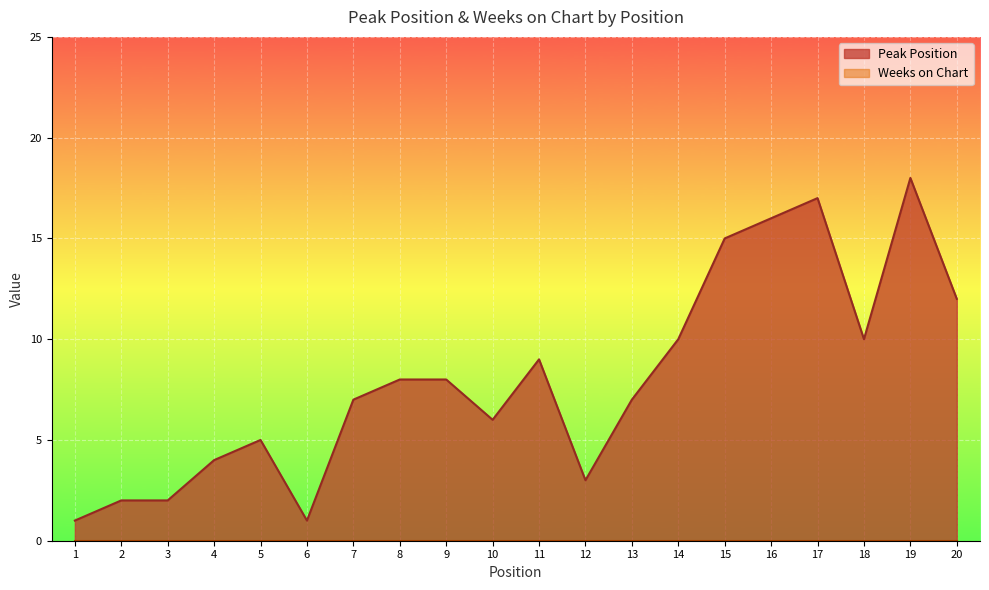

The chart shows a value of 10 at 18. True or false?

True